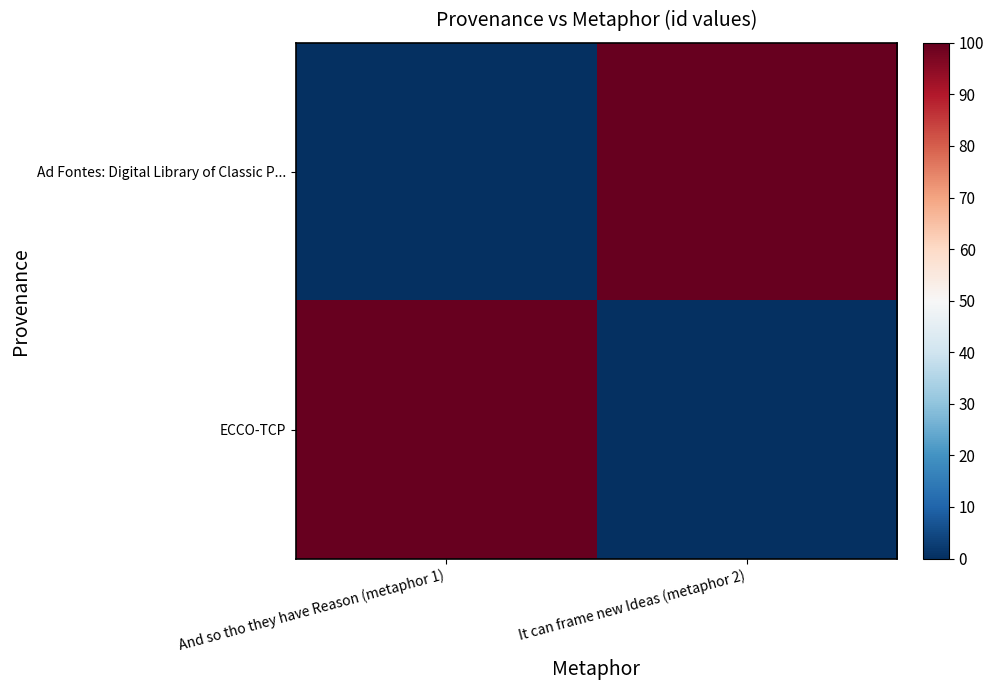

How many series are shown in this chart?

2